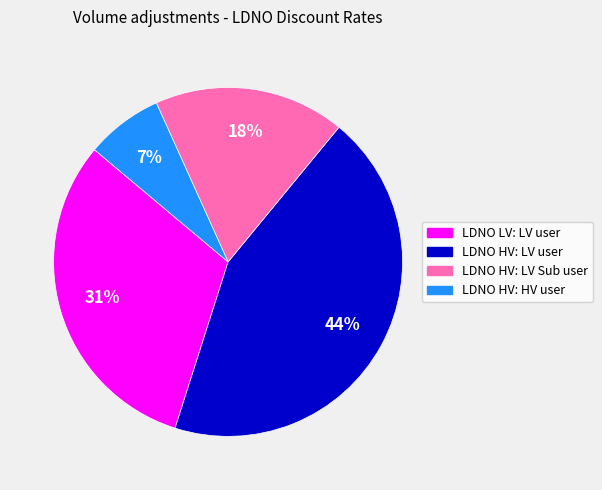

To the nearest percent, what is the average slice percentage?

25%